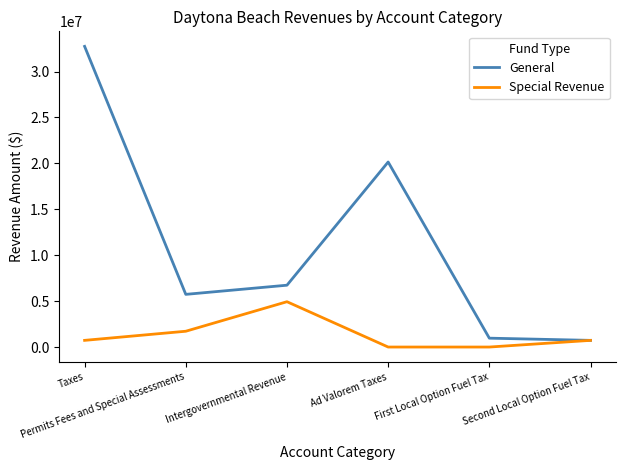

Which series has the widest spread of values?

General